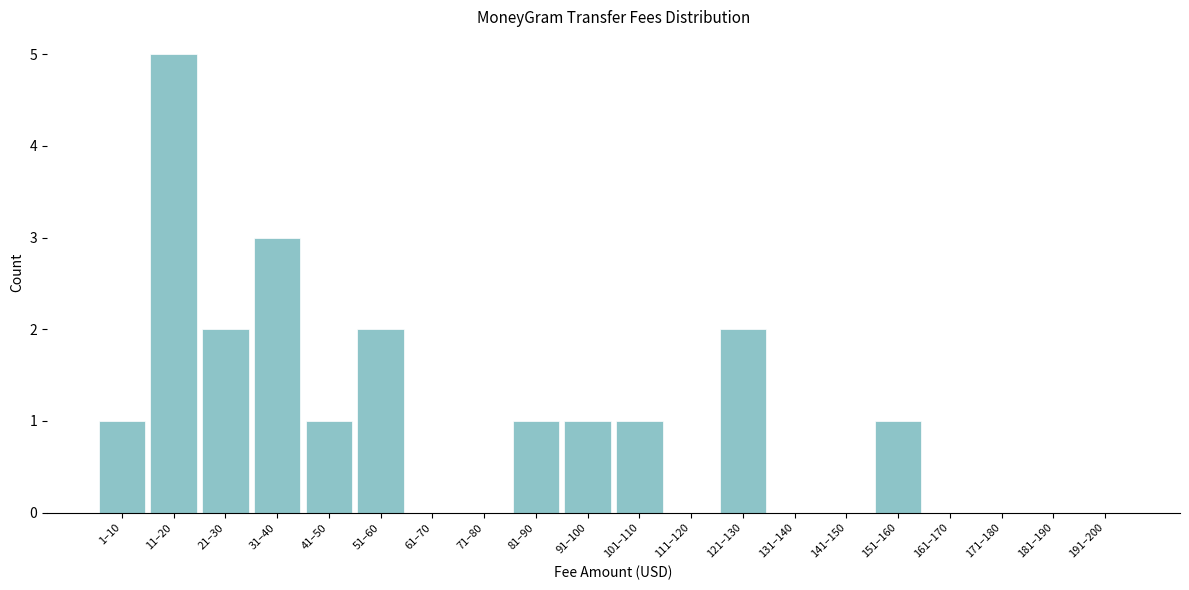

Reading left to right, extract all data points from this chart.

1–10=1	11–20=5	21–30=2	31–40=3	41–50=1	51–60=2	61–70=0	71–80=0	81–90=1	91–100=1	101–110=1	111–120=0	121–130=2	131–140=0	141–150=0	151–160=1	161–170=0	171–180=0	181–190=0	191–200=0